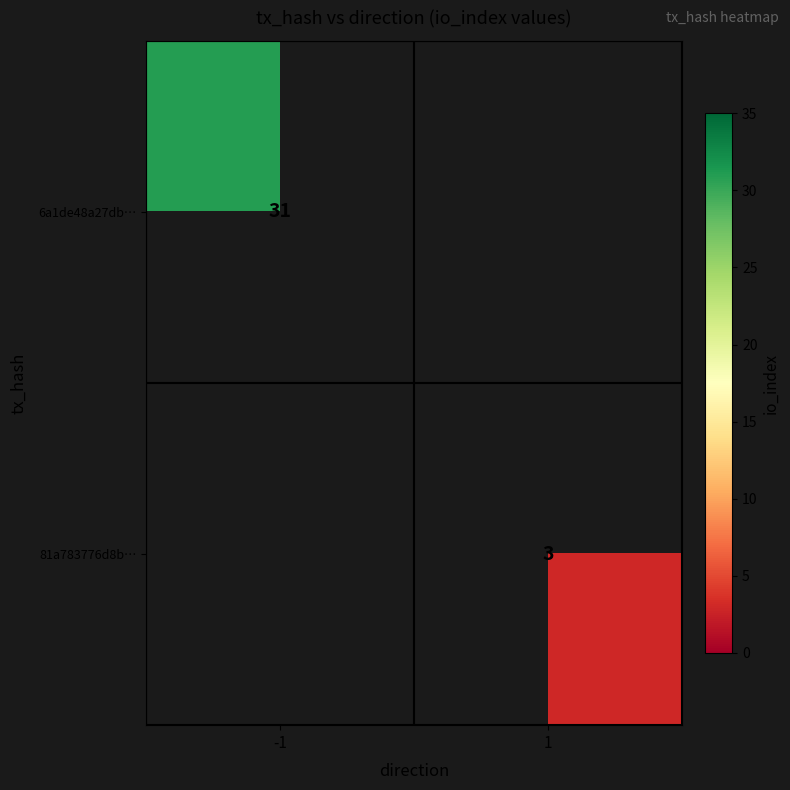

Is the value of 6a1de48a27db… at -1 greater than the value of 81a783776d8b… at 1?

Yes